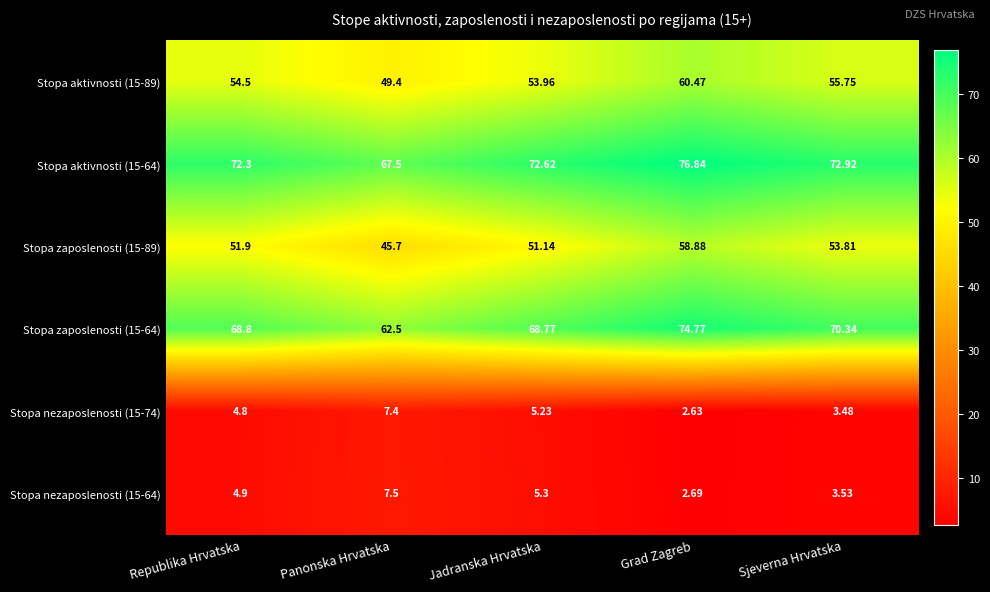

At which label is Stopa aktivnosti (15-64) closest to 72?

Republika Hrvatska